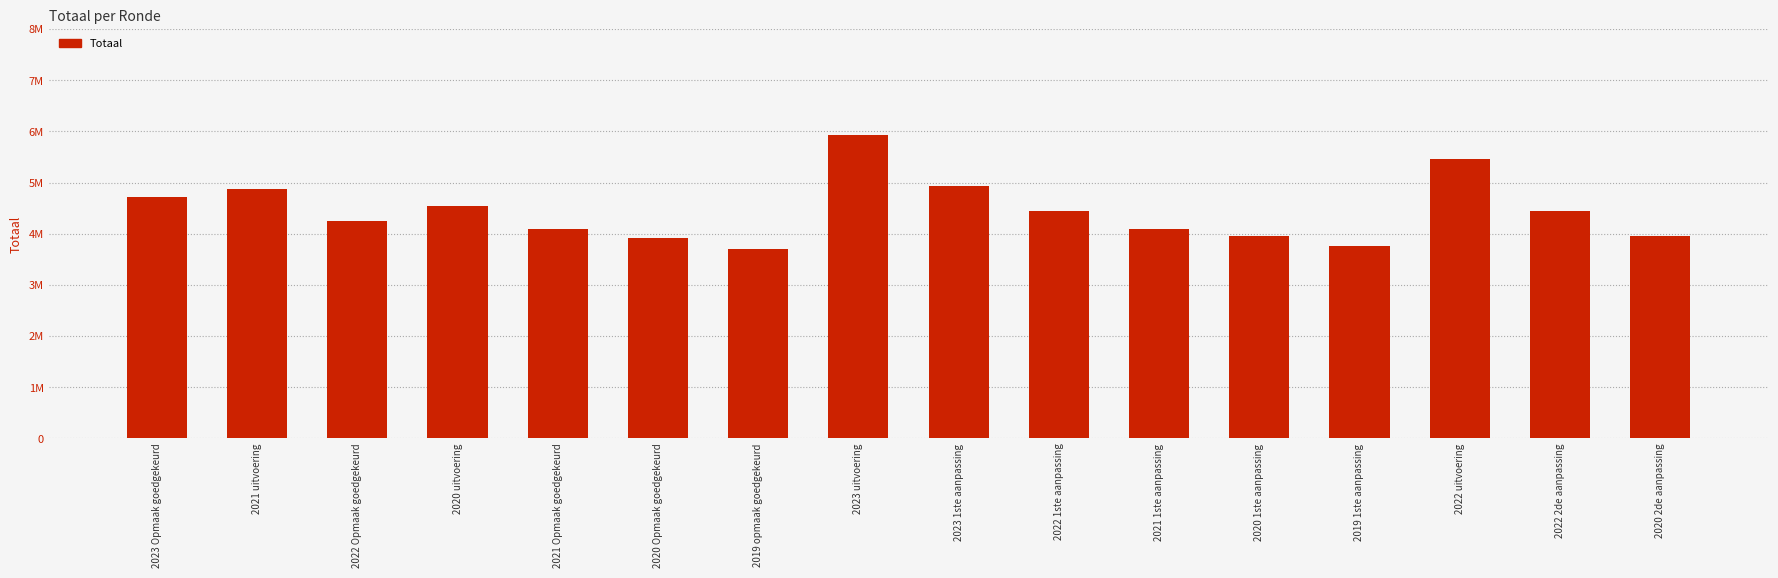

Does the chart contain stacked bars?

No